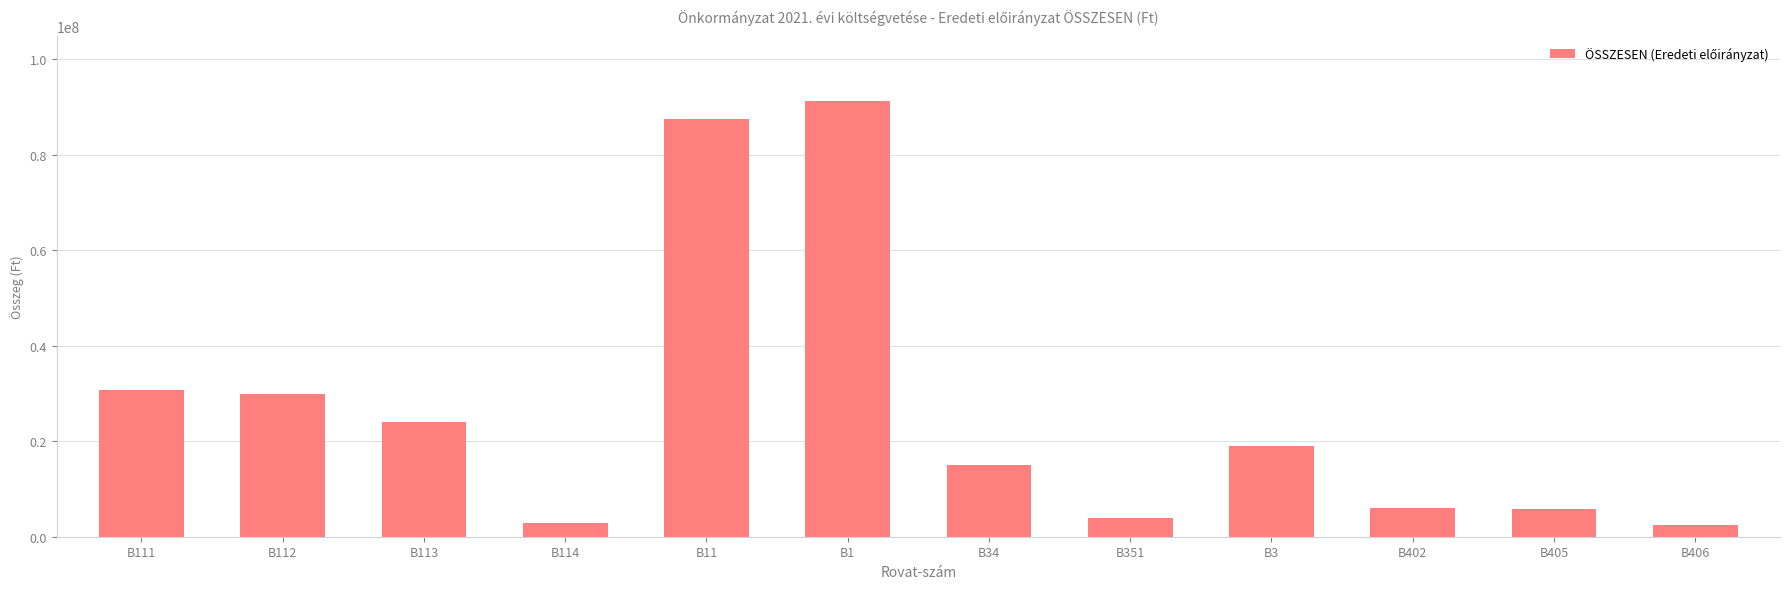

Which has a higher value, B114 or B351?

B351